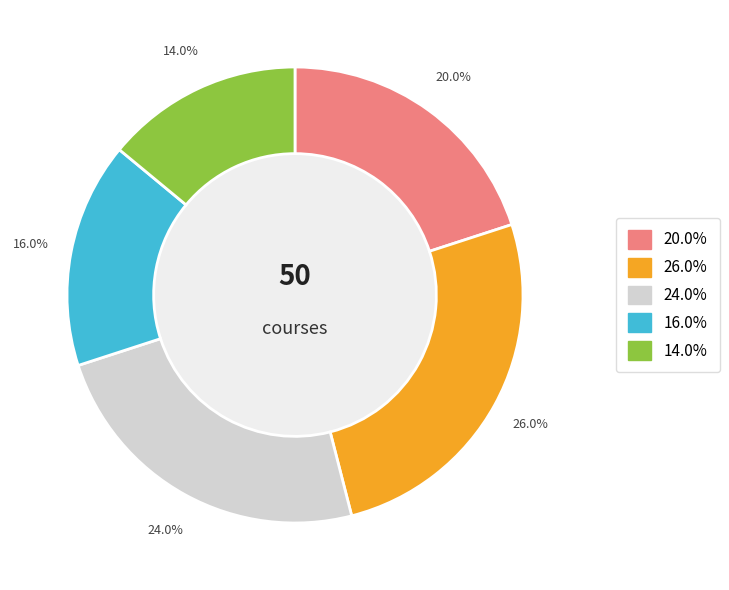

Does any single category account for the majority?

No